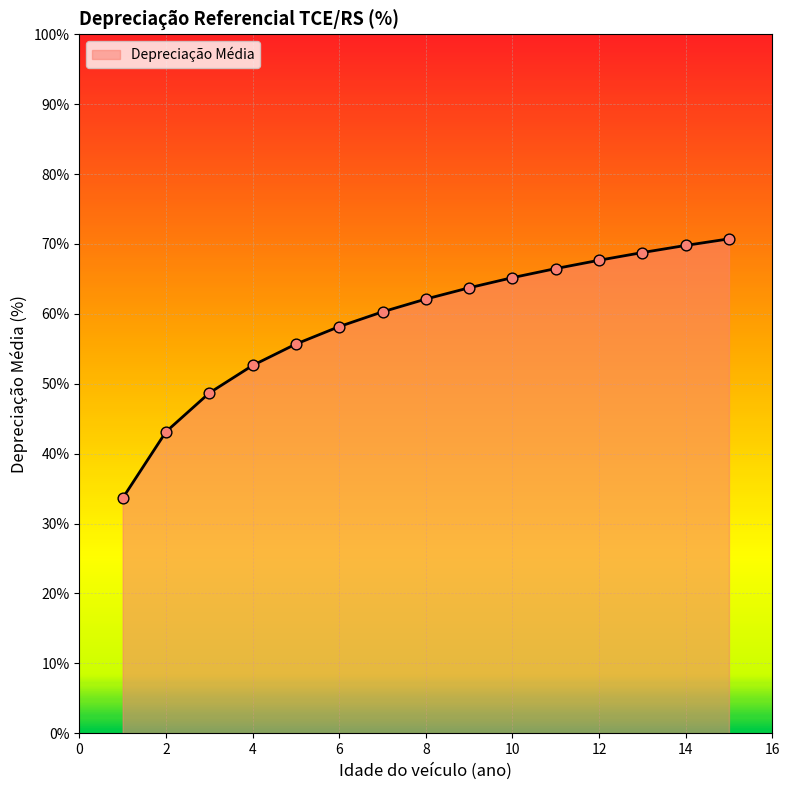

What is the difference between the maximum and minimum values?

37.1